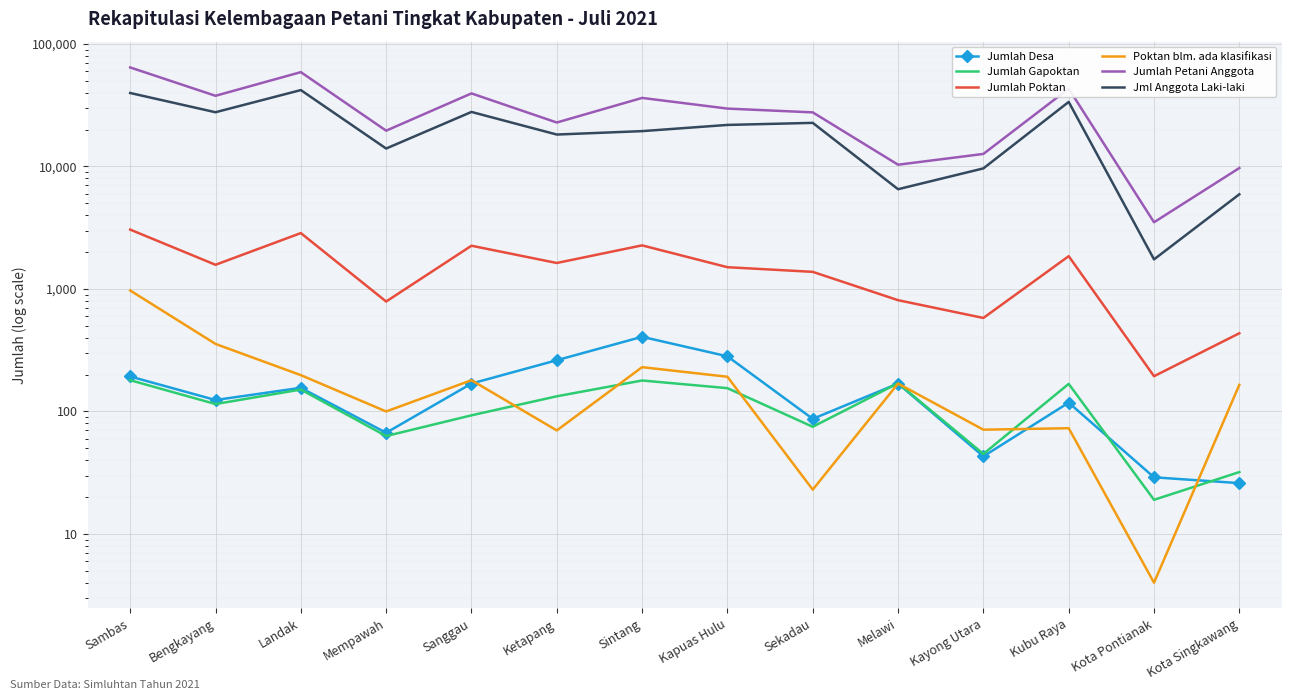

What is the total value across all series at Sintang?

58822